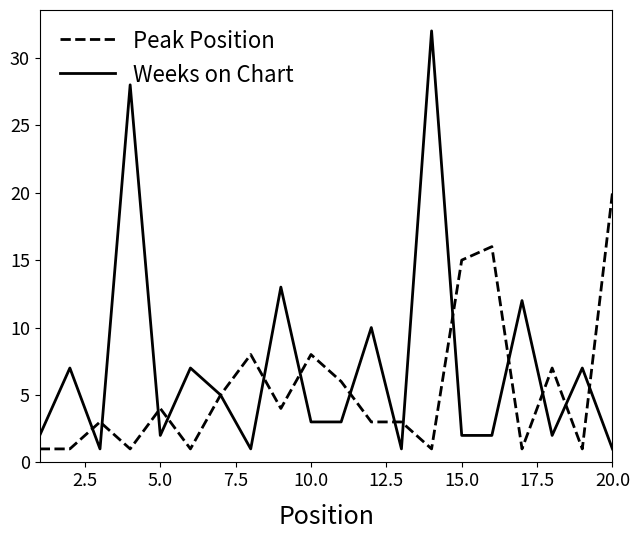

What is the average value of the Weeks on Chart series?

7